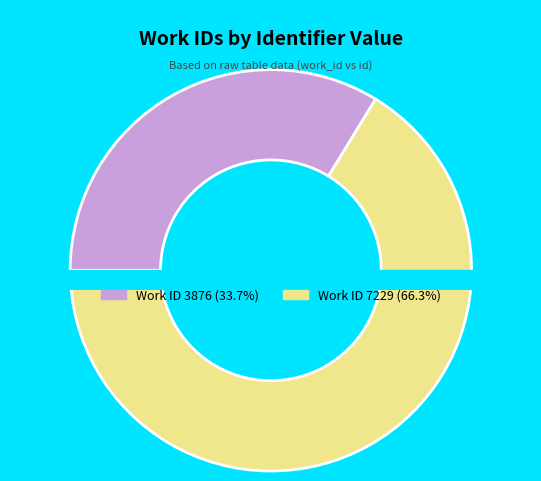

Does 3876 account for over 50% of the chart?

No